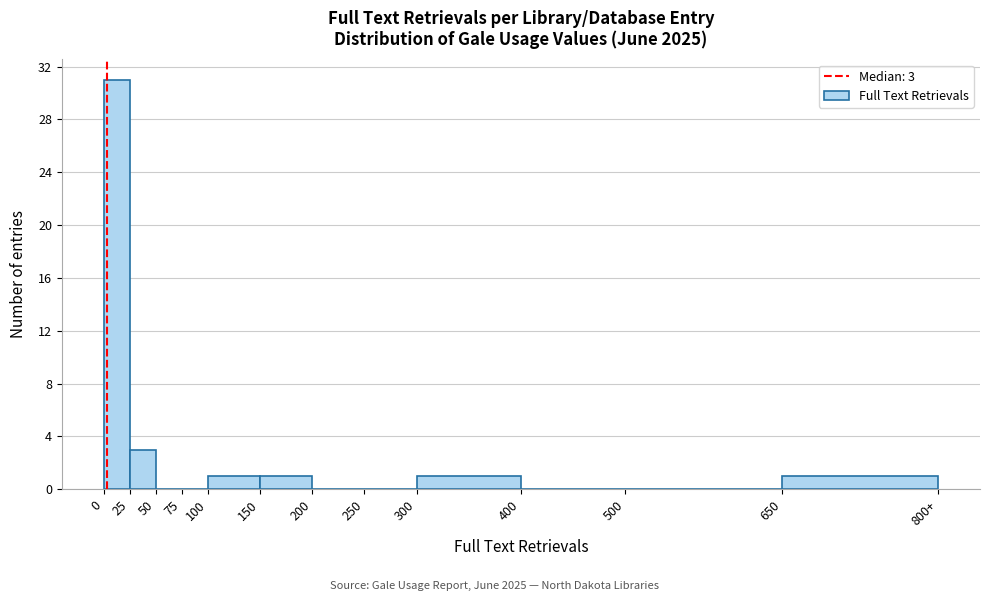

Reading right to left, list all the values displayed in this chart.

650=1	500=0	400=0	300=1	250=0	200=0	150=1	100=1	75=0	50=0	25=3	0=31